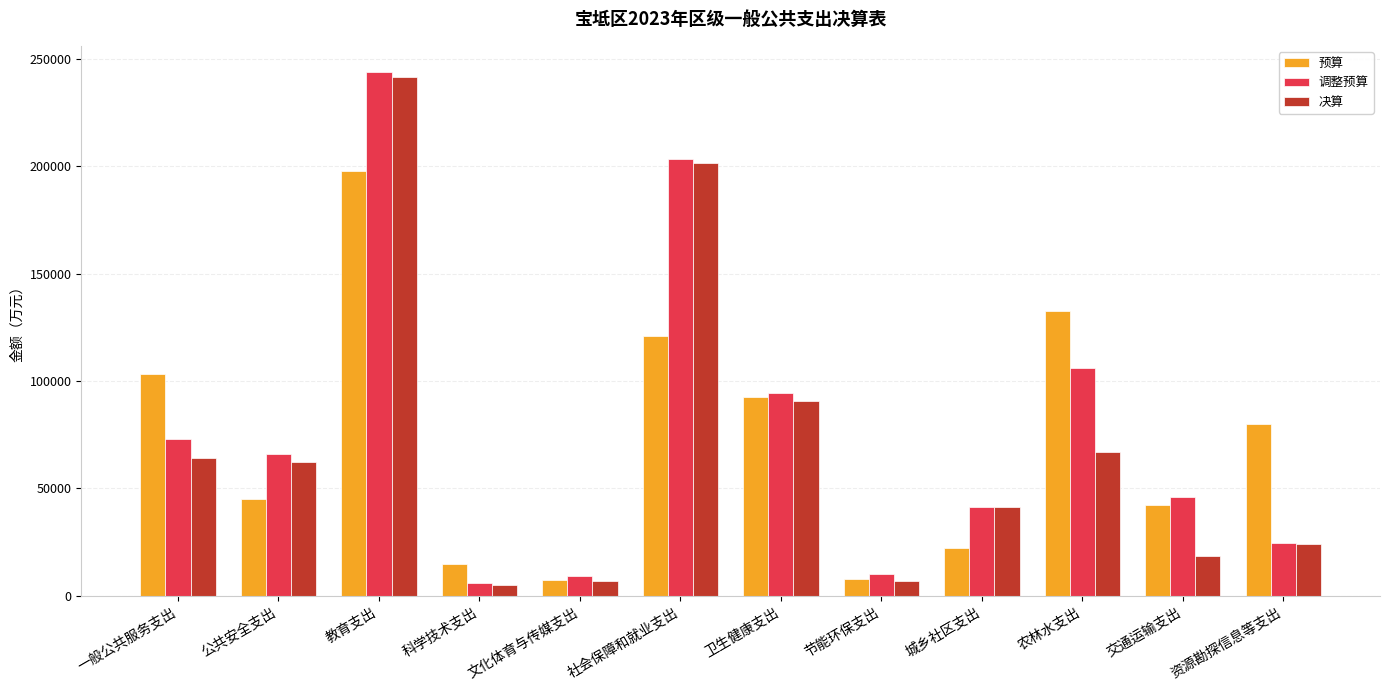

How many values in the 预算 series are below 79904?

6